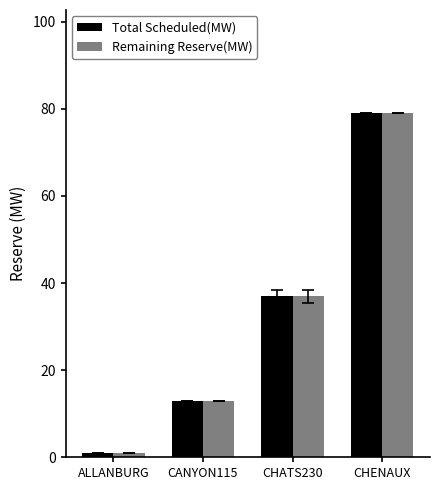

The value of Total Scheduled(MW) at CHENAUX is 16. True or false?

False